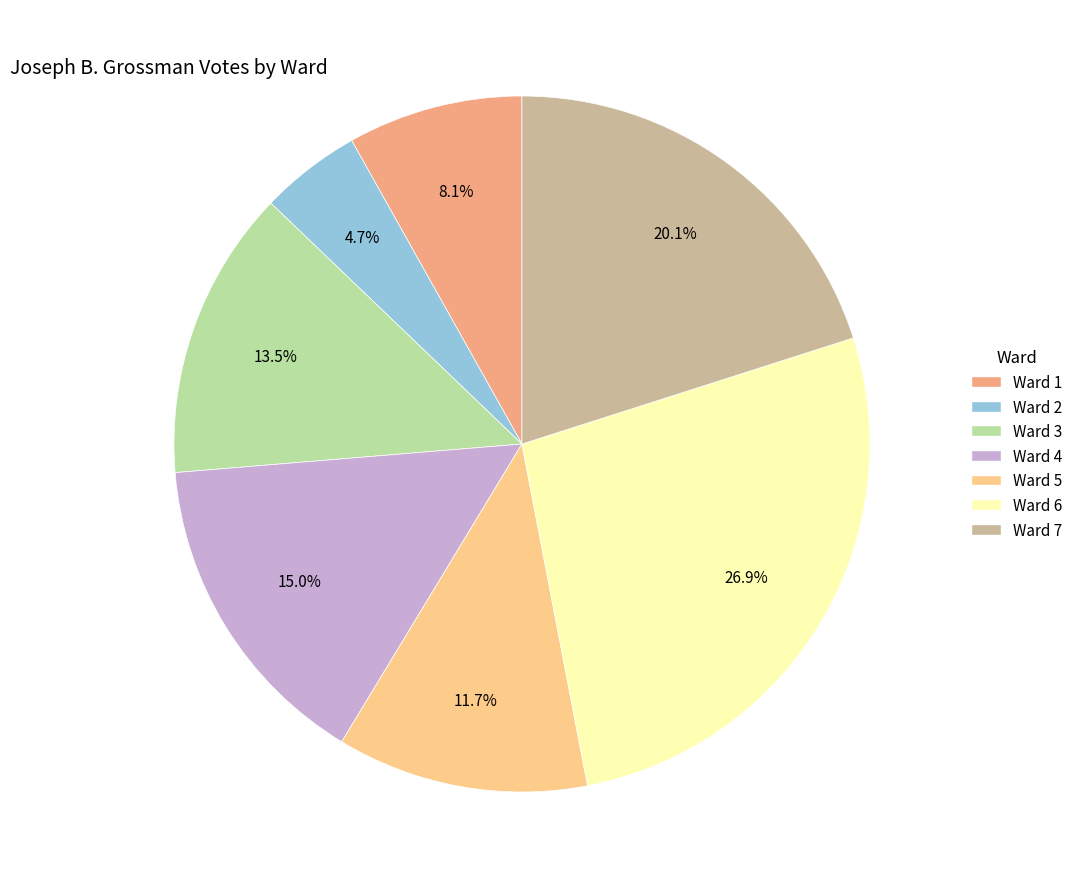

Rank the categories by value from lowest to highest.

Ward 2, Ward 1, Ward 5, Ward 3, Ward 4, Ward 7, Ward 6